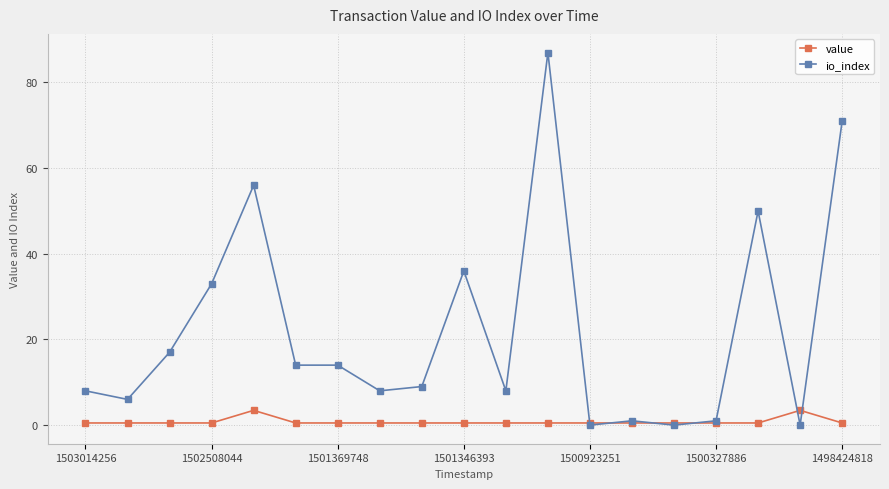

True or false: io_index has more than 2 points higher than both neighbors.

True